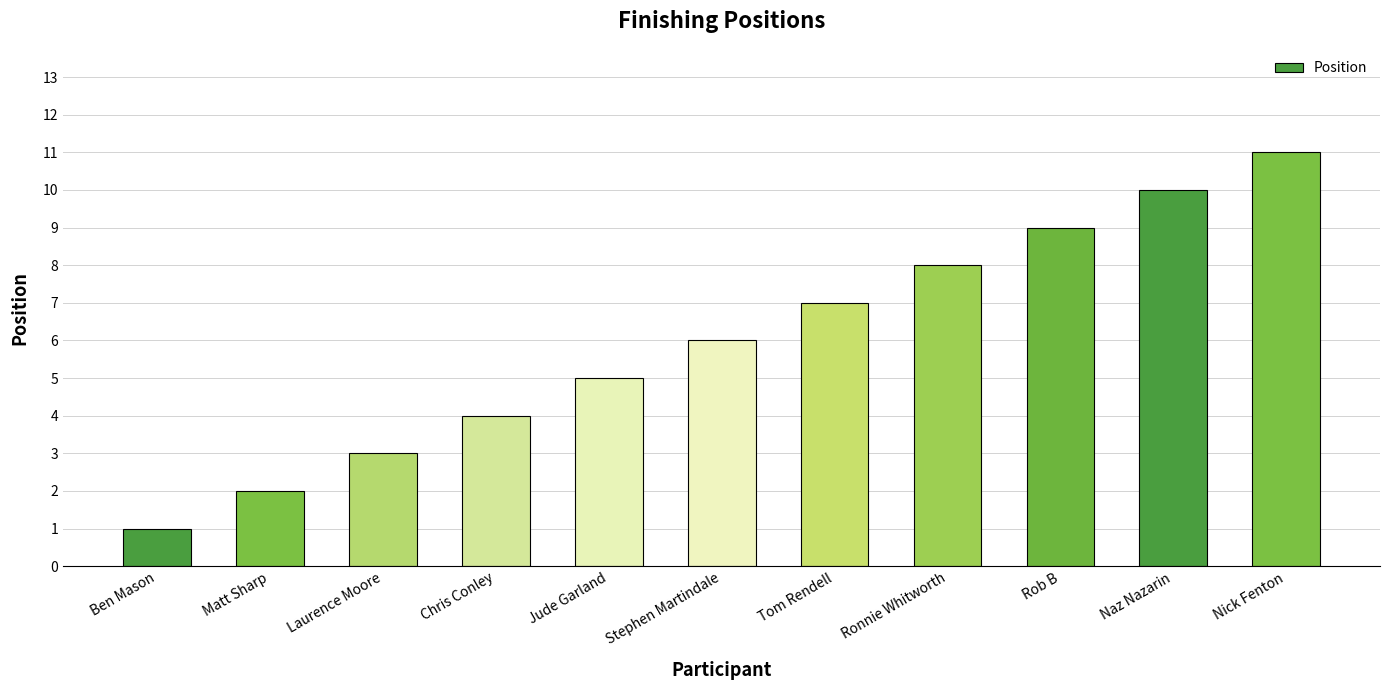

What is the approximate value at Matt Sharp?

2